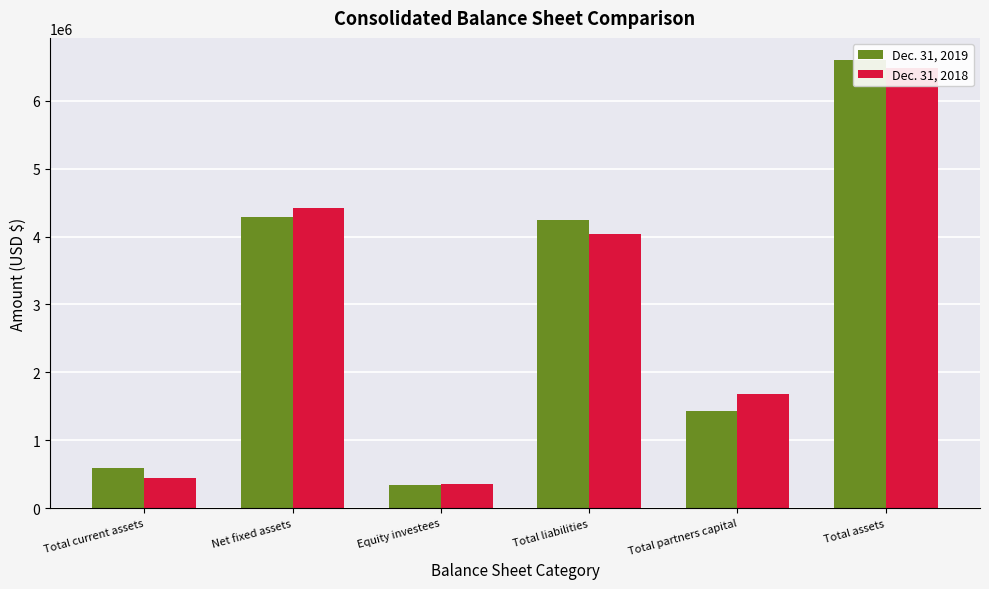

What is the label of the 4th bar from the right?

Equity investees